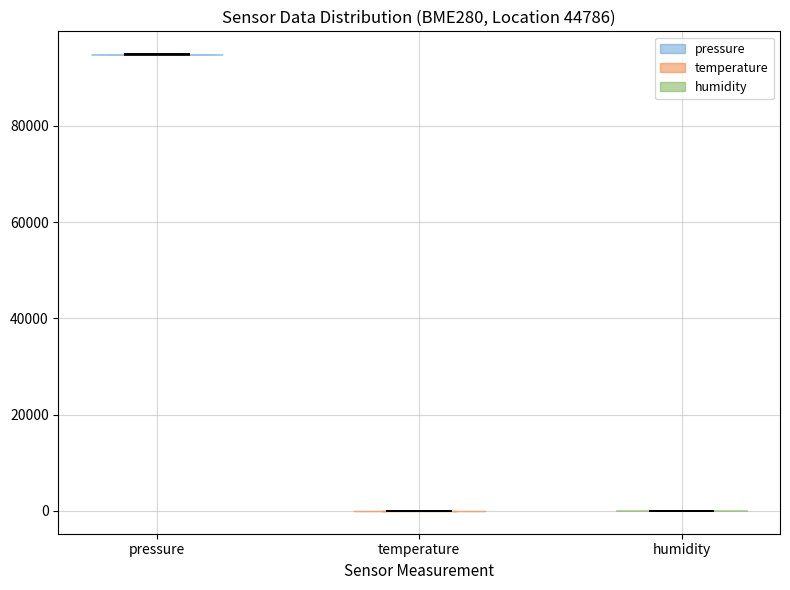

Reading left to right, read every violin against the y-axis: where its median line is, and the lowest and highest points it reaches. The values are not printed on the chart, so give them approximately, as read against the axis.

pressure: median line 94000, lowest point 94000, highest point 94000
temperature: median line 0, lowest point 0, highest point 0
humidity: median line 0, lowest point 0, highest point 0